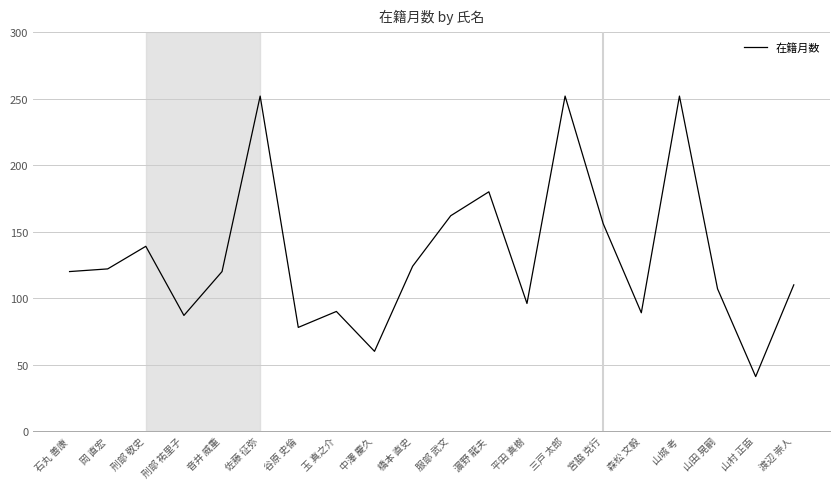

What is the difference between the values at 平田 真樹 and 玉 真之介?

6